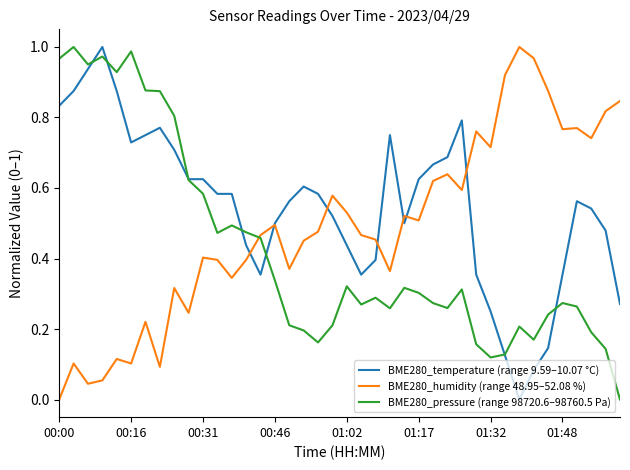

List the series in order of their overall mean, highest first.

BME280_temperature (range 9.59–10.07 °C), BME280_humidity (range 48.95–52.08 %), BME280_pressure (range 98720.6–98760.5 Pa)